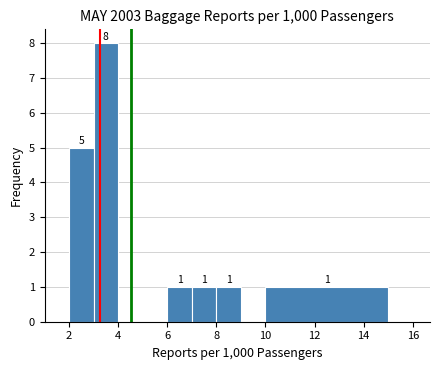

Over which range of the x-axis is the bar tallest?

3 to 4